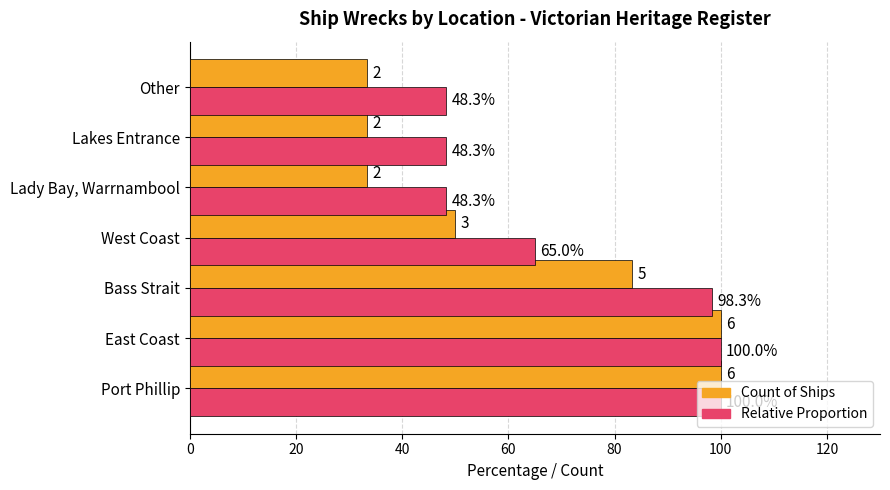

How many data points does each series have?

7